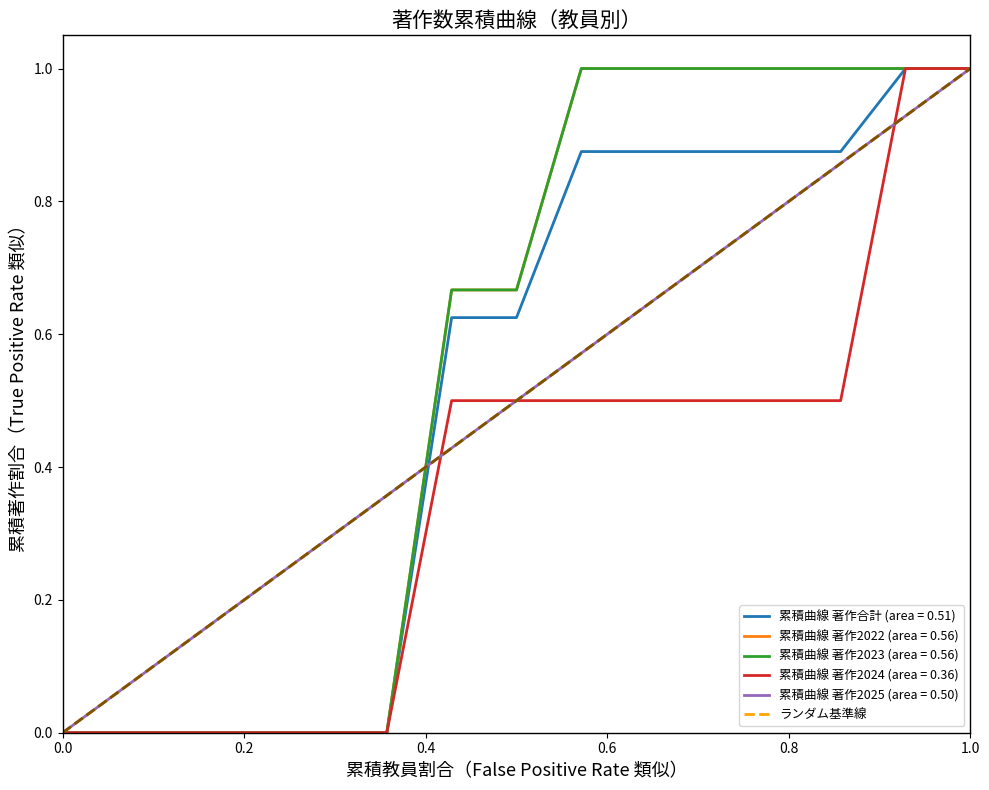

Does the chart display data point markers on the line(s)?

No